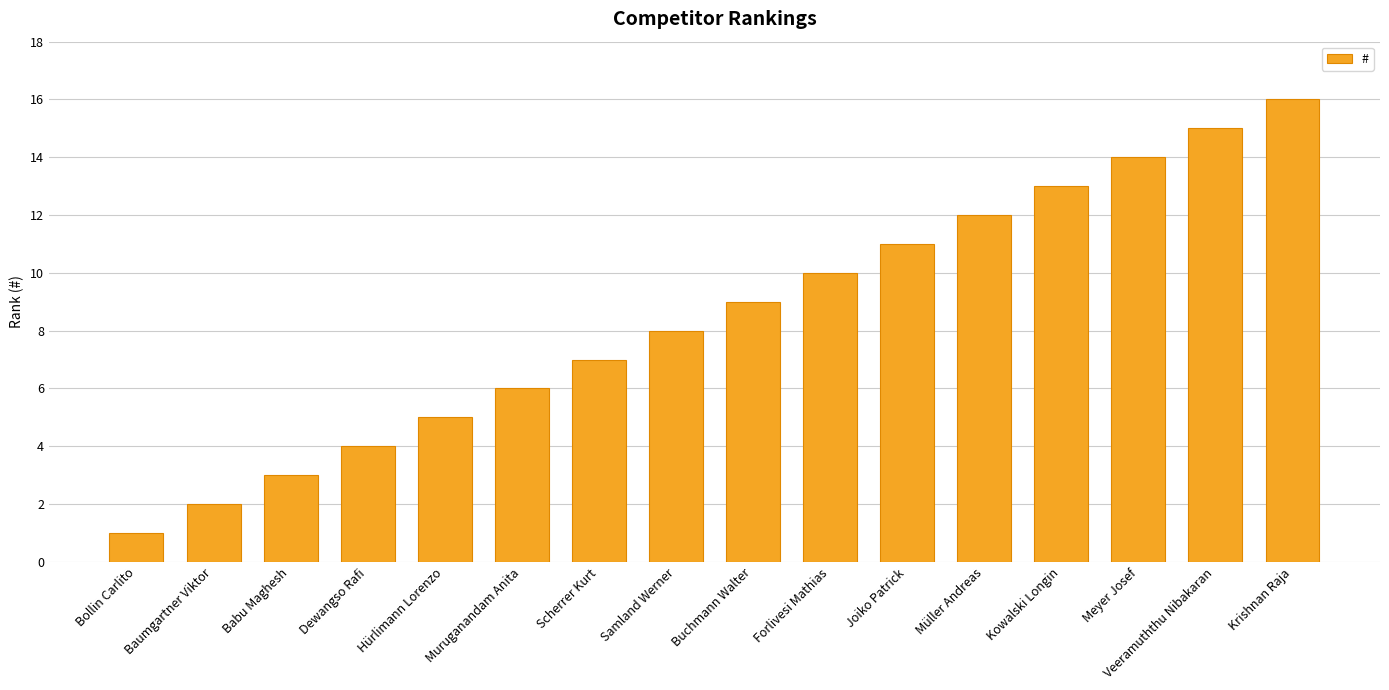

Between Joiko Patrick and Bollin Carlito, which is larger?

Joiko Patrick